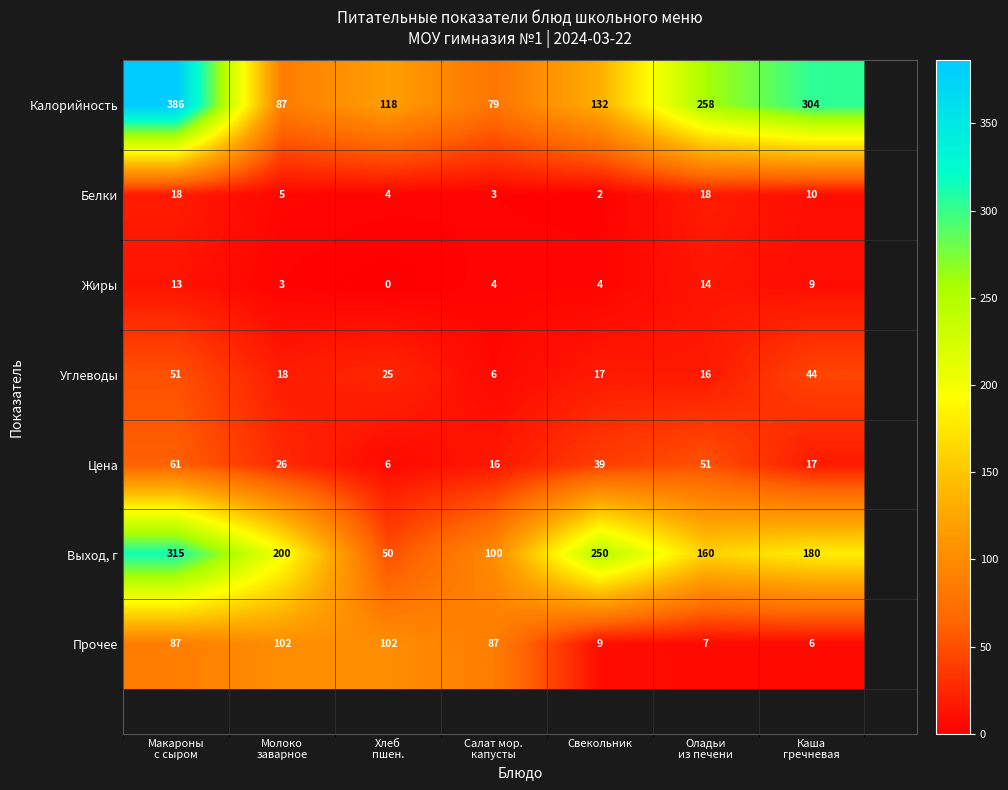

Which series changed the most between Макароны с сыром and Салат мор. капусты?

Калорийность